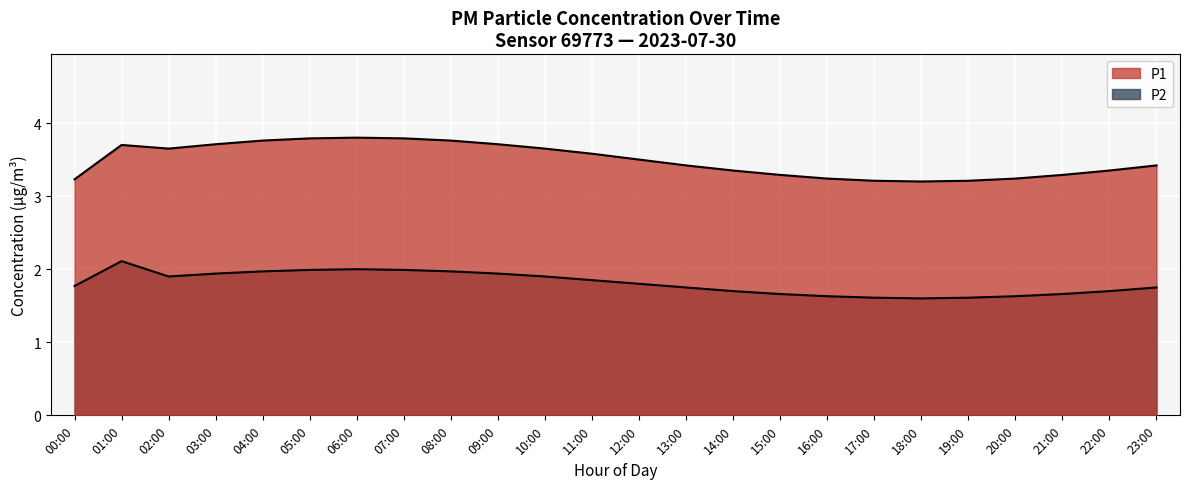

What is the sum of the P2 values at 00:00 and 04:00?

3.7